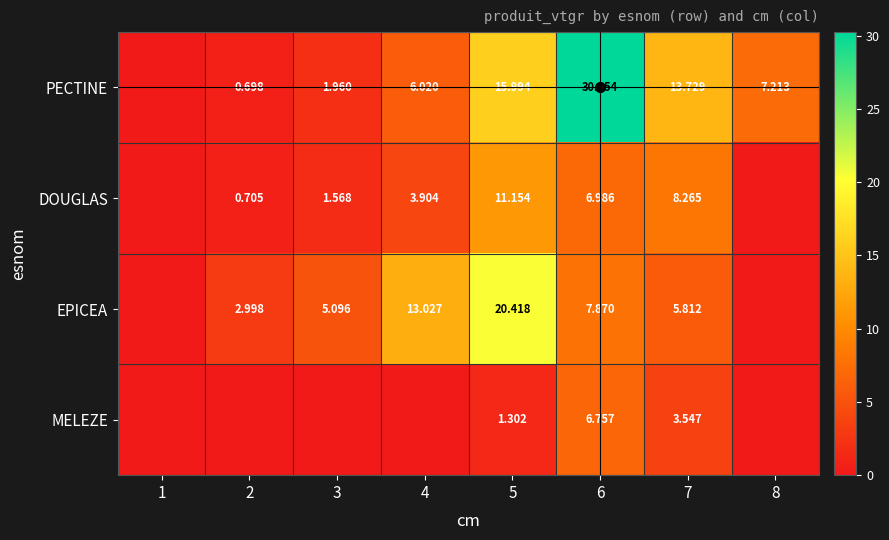

The value of MELEZE at 3 is 3.9. True or false?

False